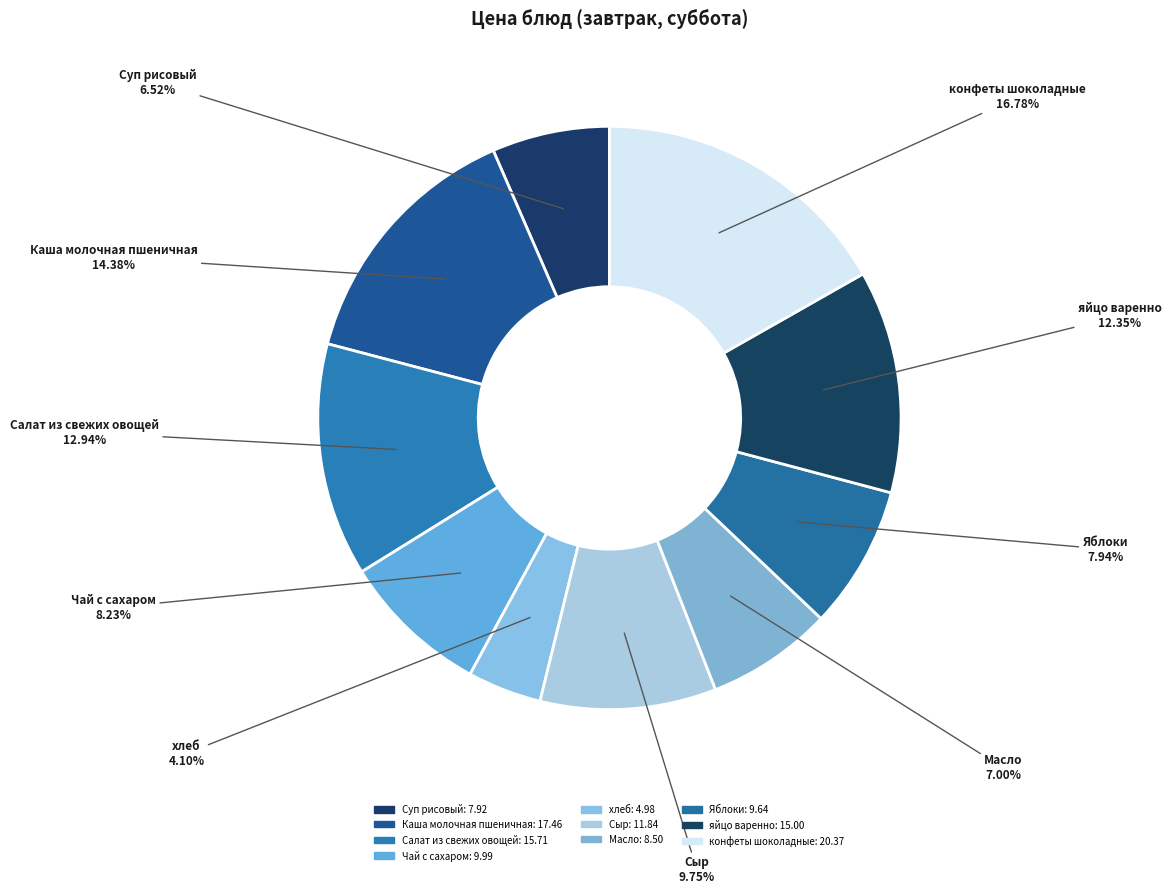

Count the number of slices in the pie.

10